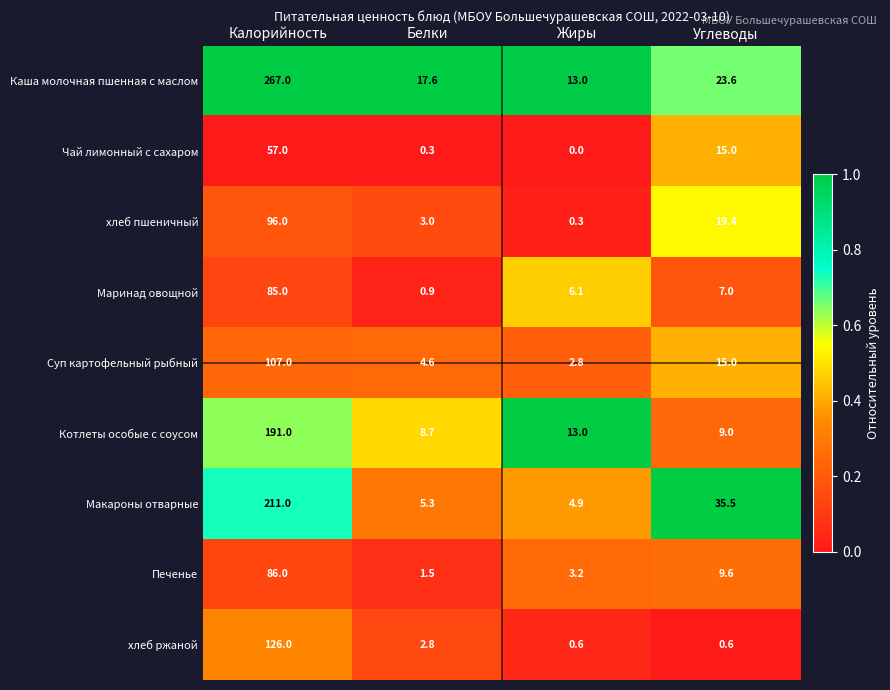

How many distinct data groups are displayed?

9